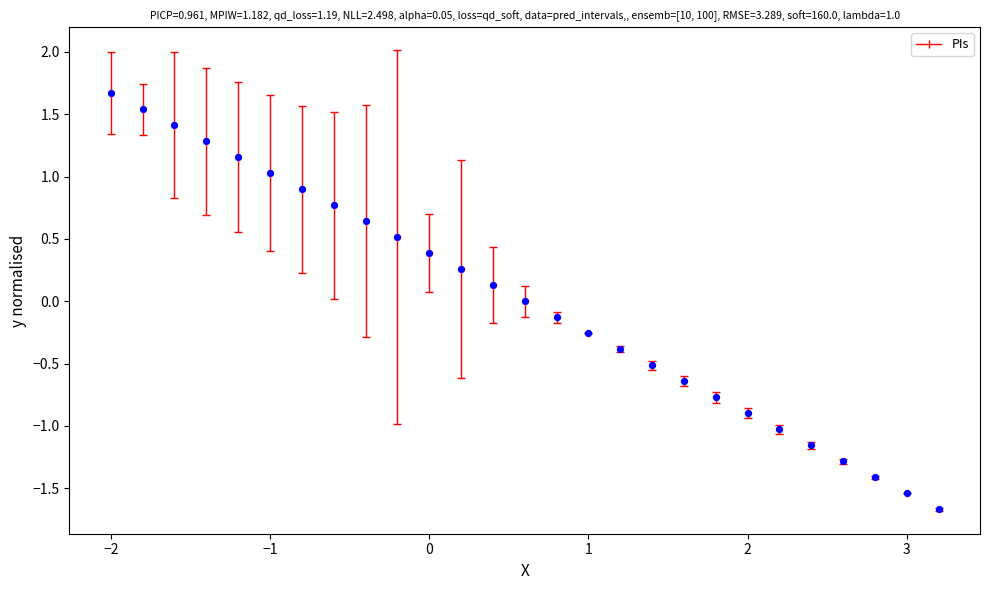

What is the range of X values (max minus min)?

5.2